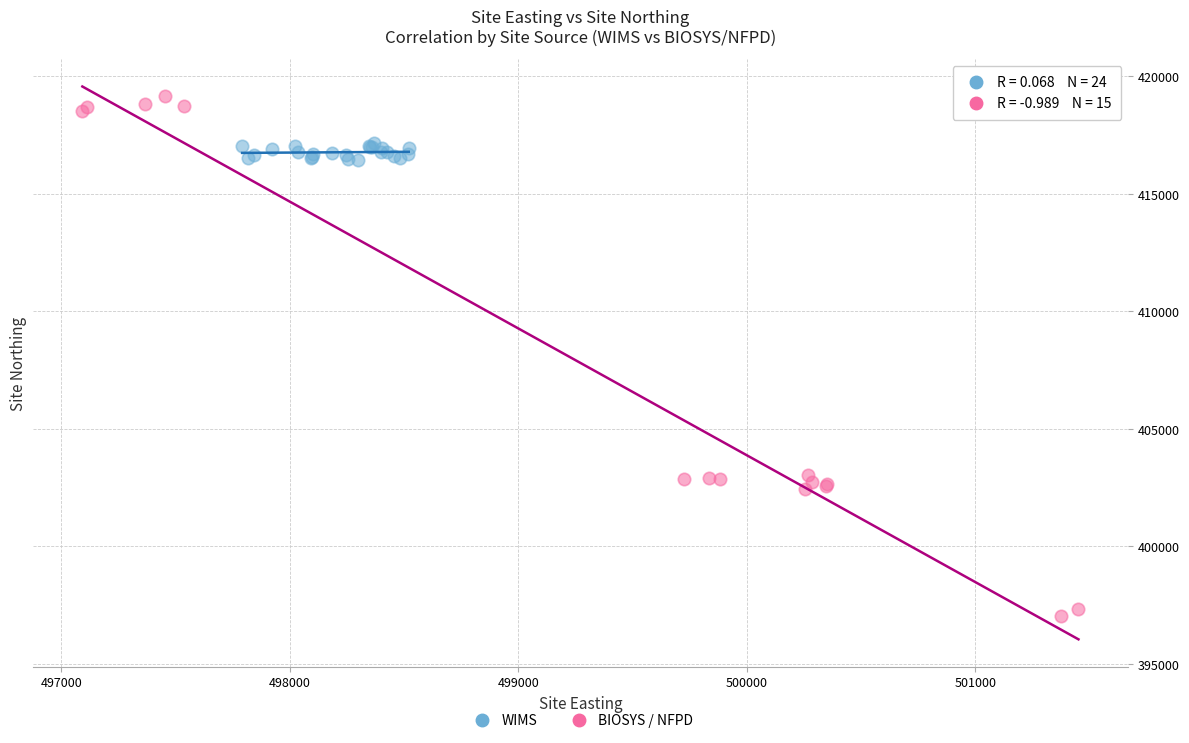

Which series reaches the minimum Y coordinate?

BIOSYS / NFPD